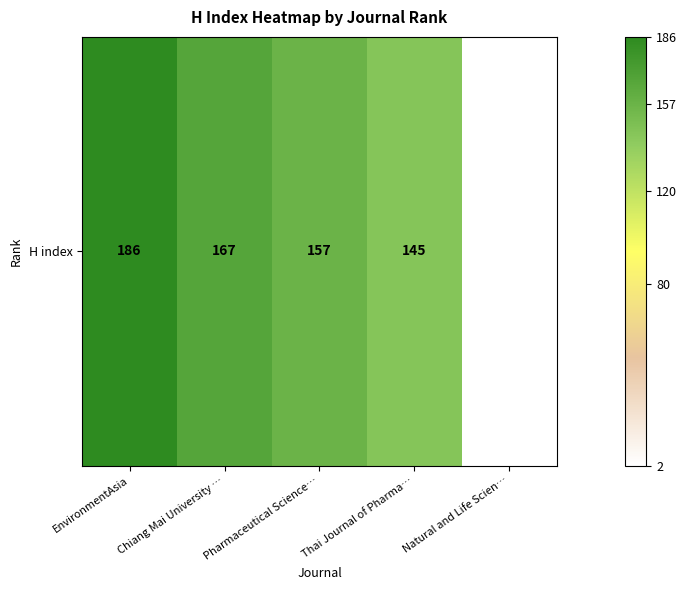

Reading left to right, transcribe all the data shown in this chart.

186	167	157	145	2